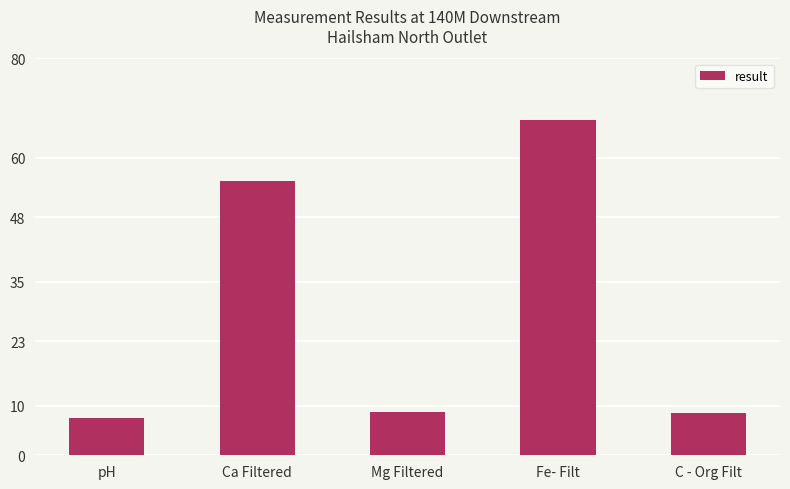

What is the minimum value shown in the chart?

7.6